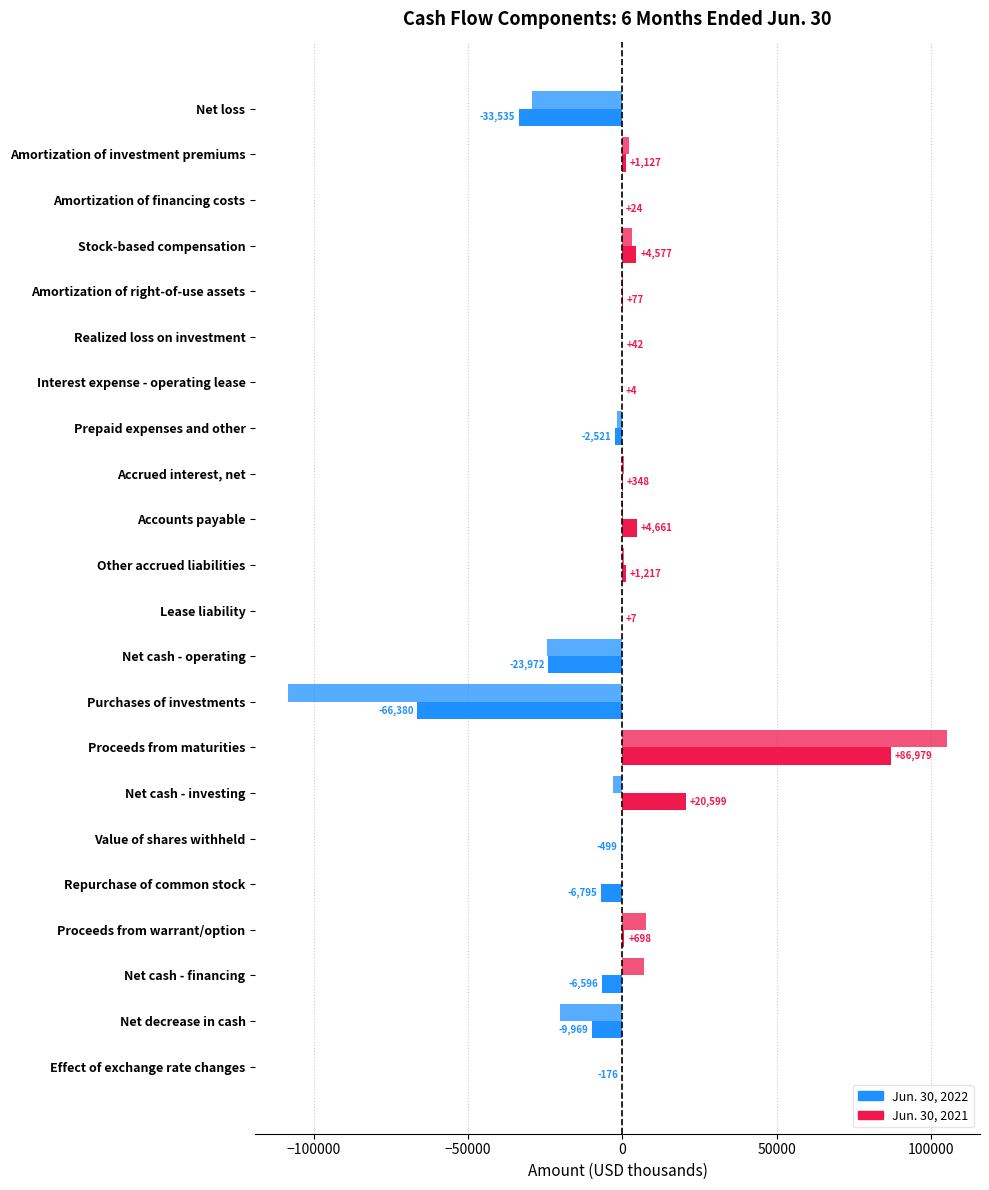

How many series are shown in this chart?

2